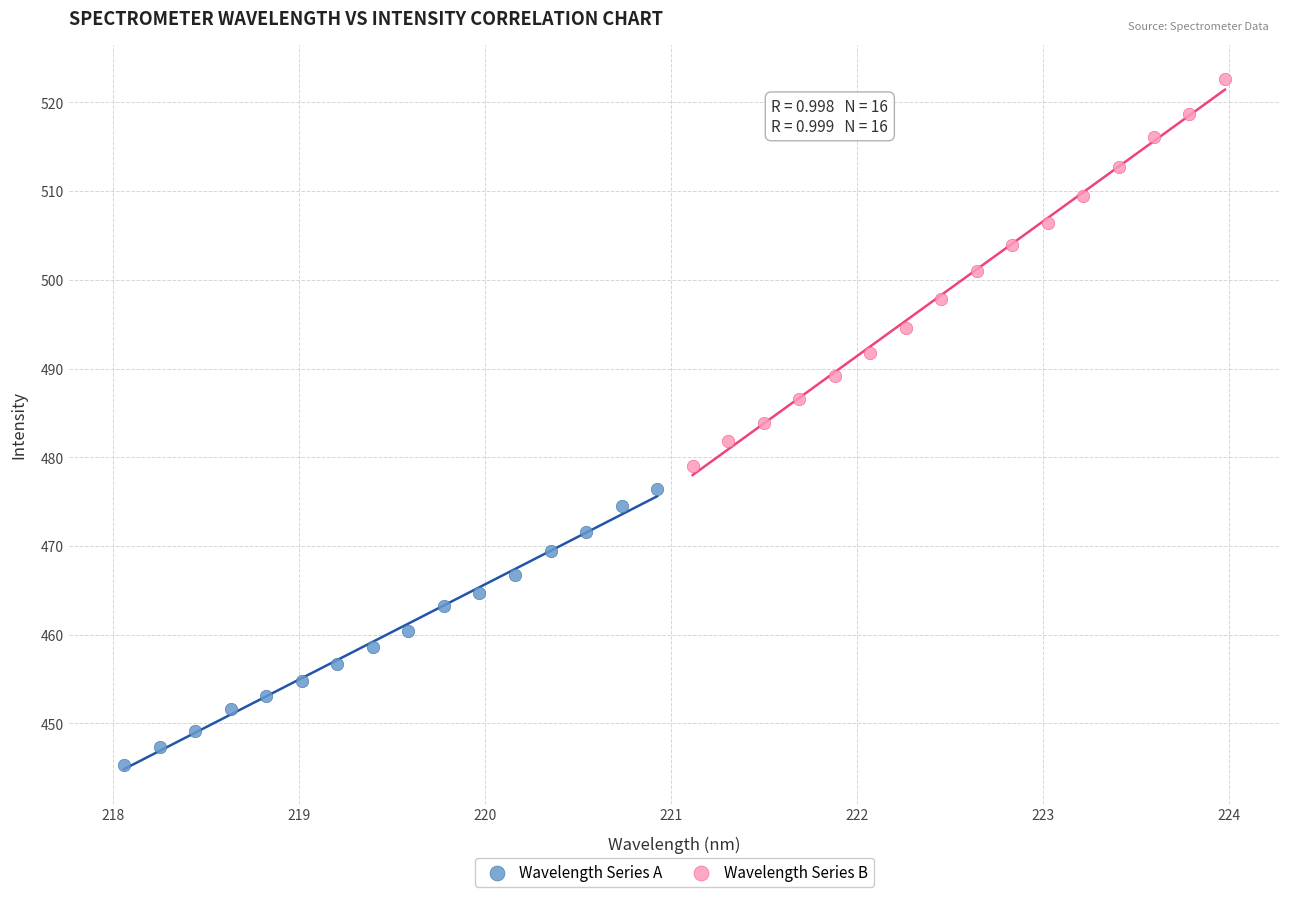

Which series contains the highest Y value?

Wavelength Series B